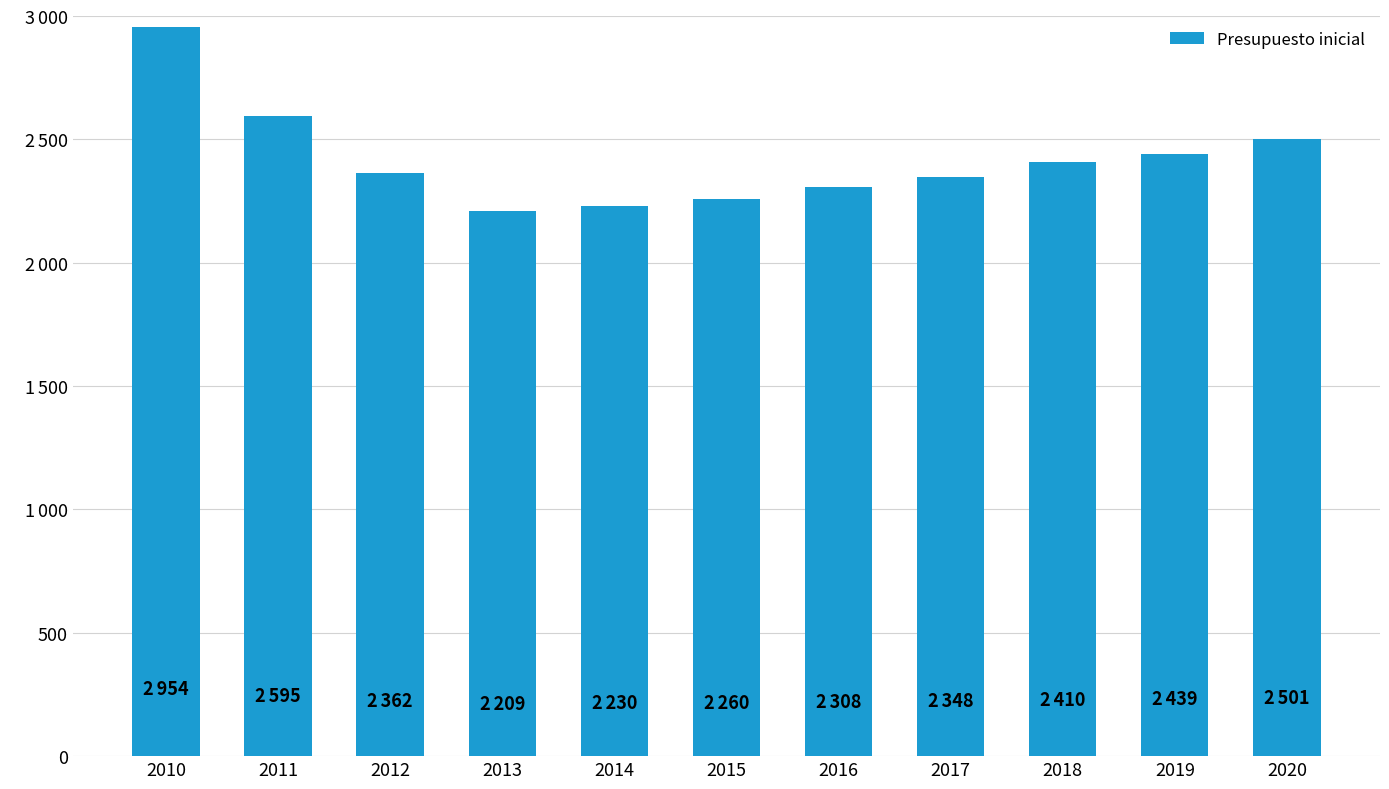

How many bars are there in total?

11